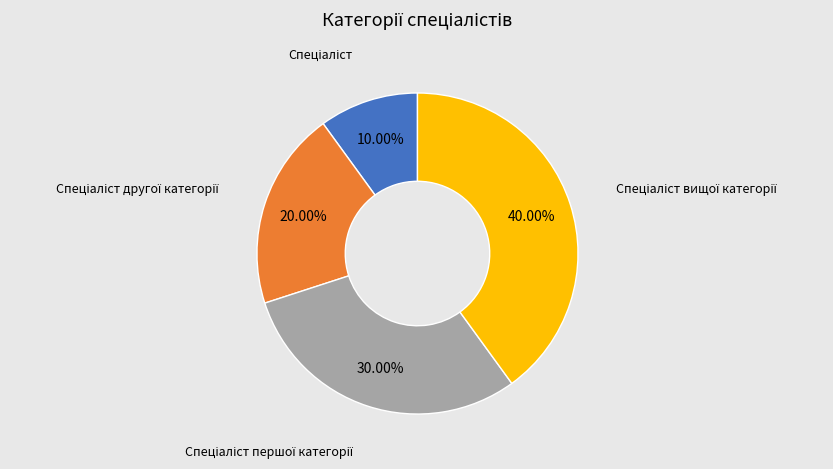

Does any single category account for the majority?

No